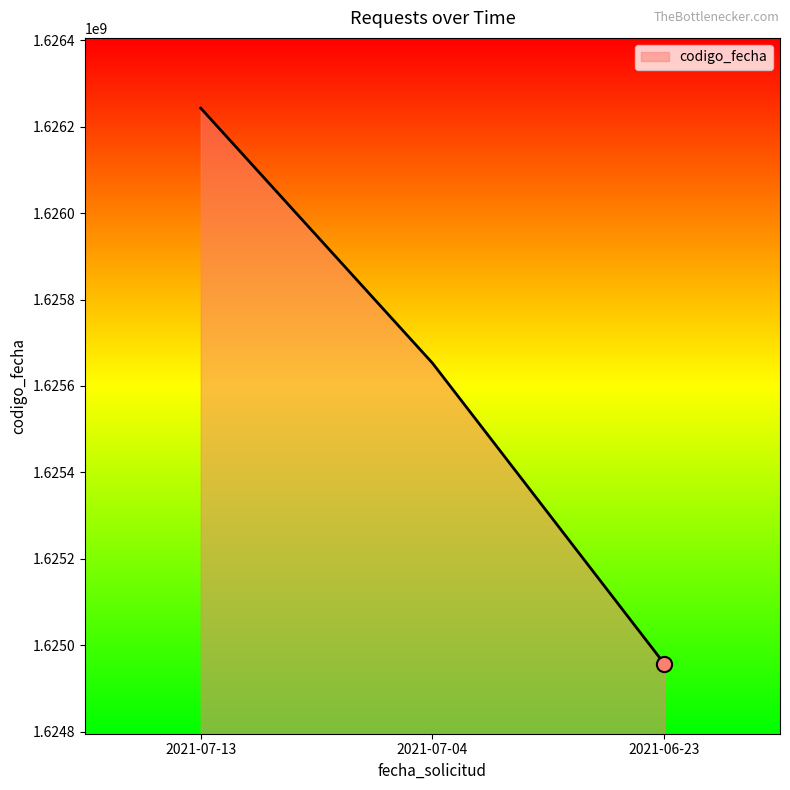

Between 2021-06-23 and 2021-07-04, which is larger?

2021-07-04